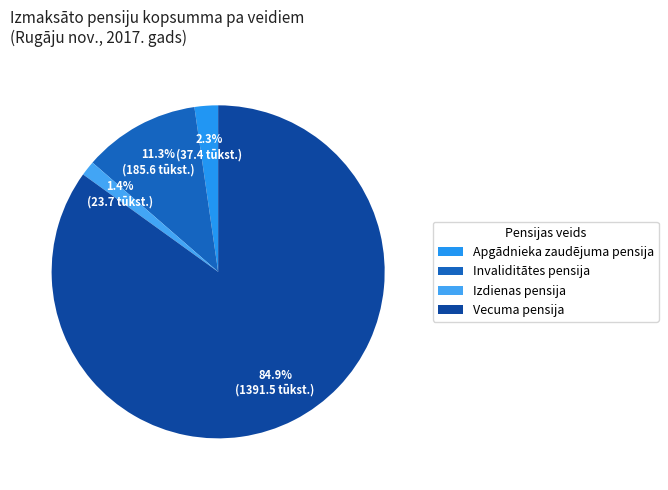

Does any single category account for the majority?

Yes